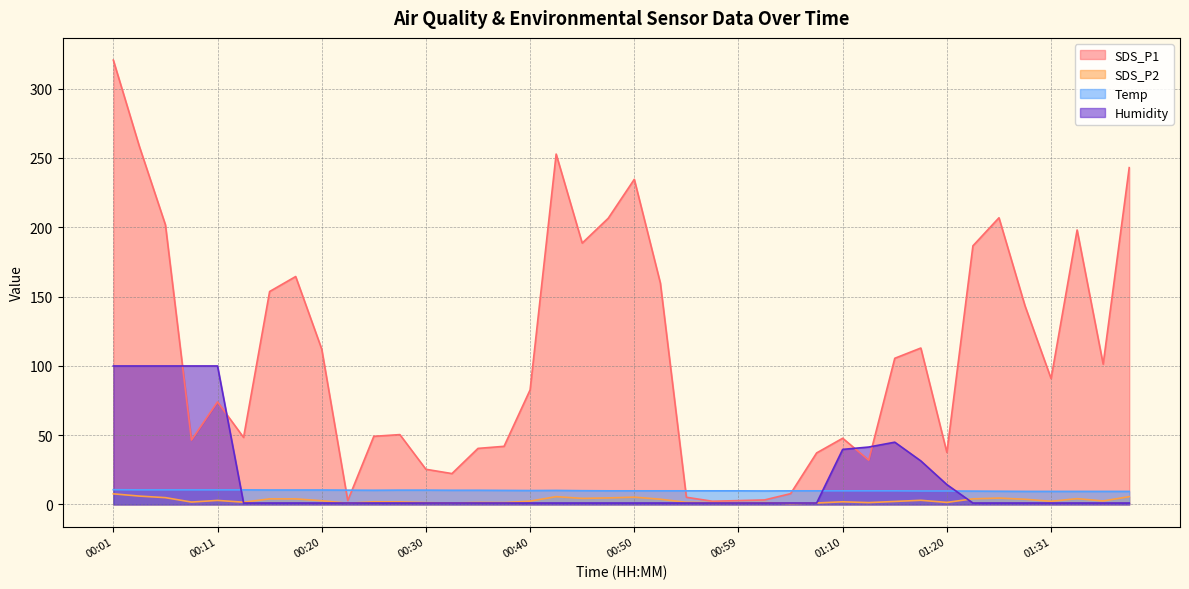

What is the sum of all Temp values?

398.9